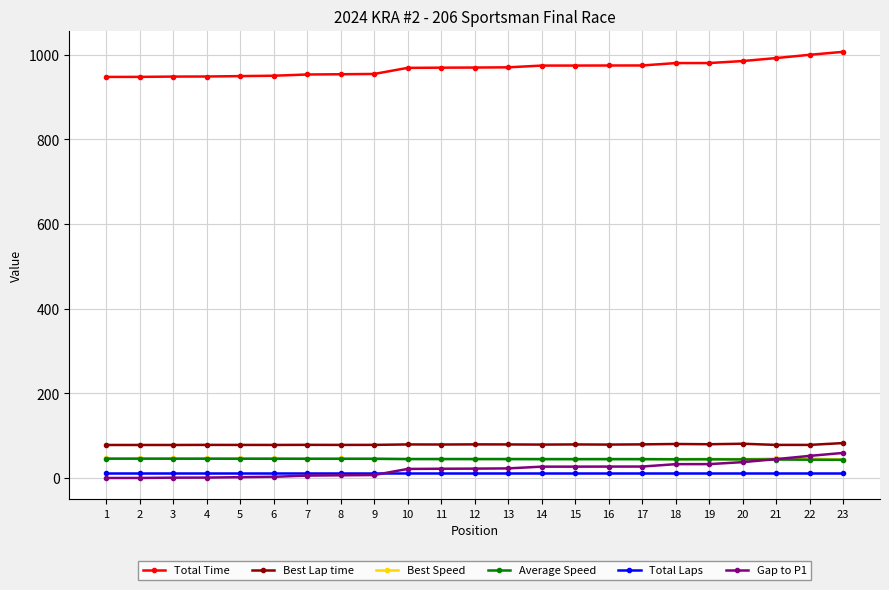

Does the chart have visible grid lines?

Yes